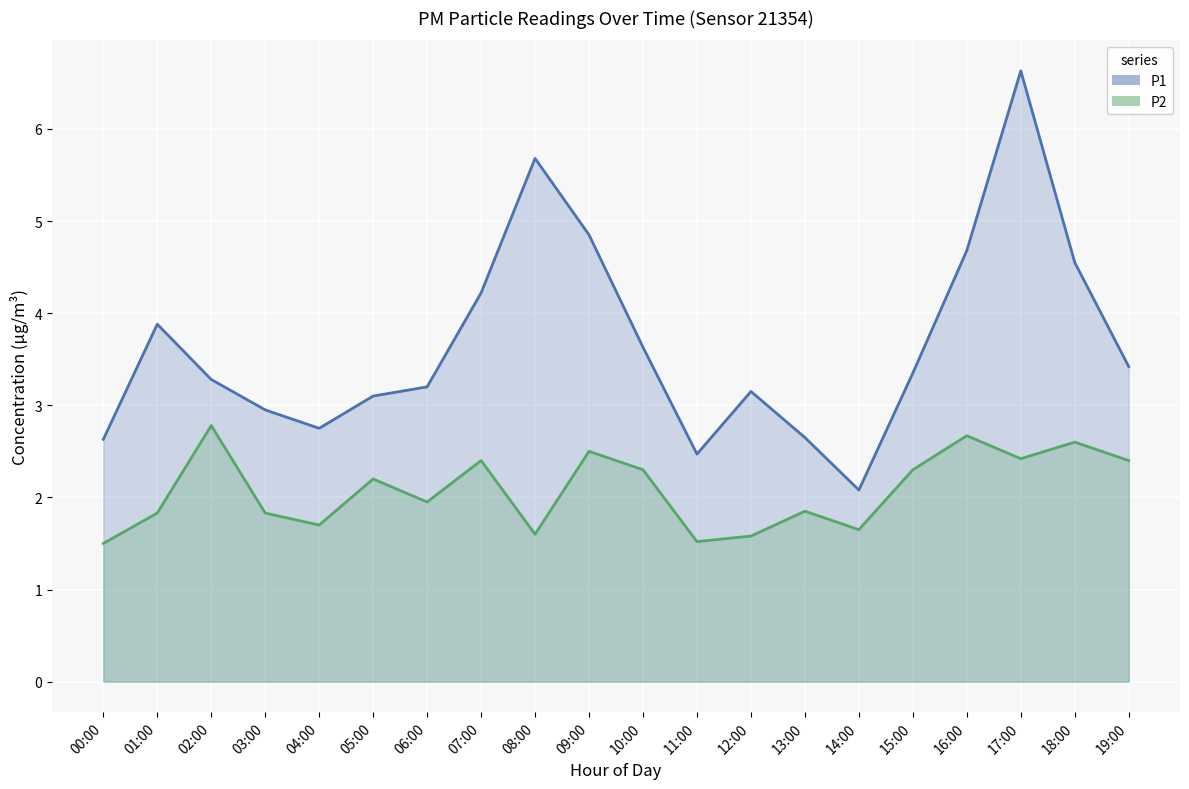

Rank the series at 12:00 from highest to lowest value.

P1, P2